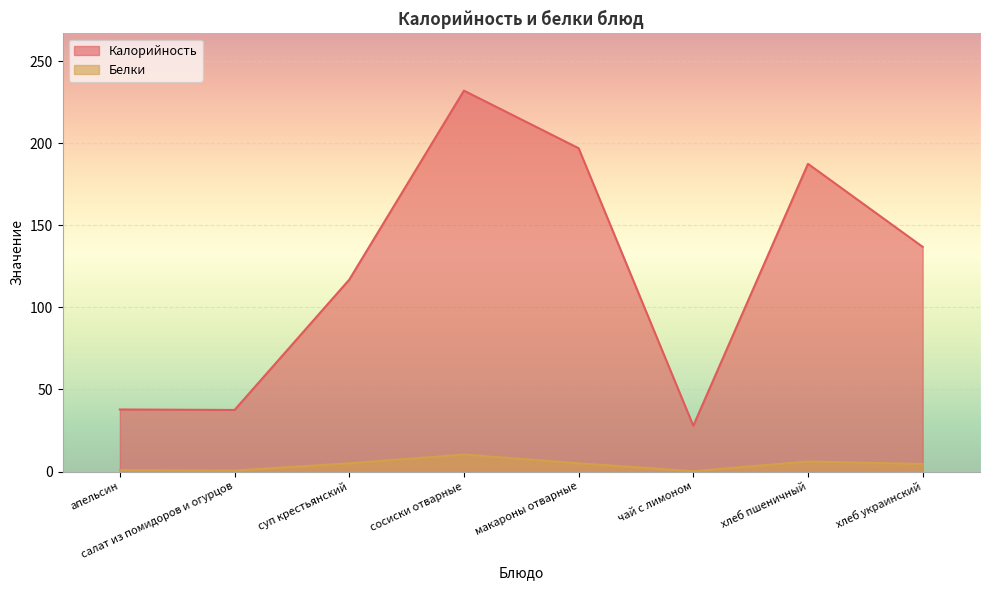

How many lines are shown in the chart?

2